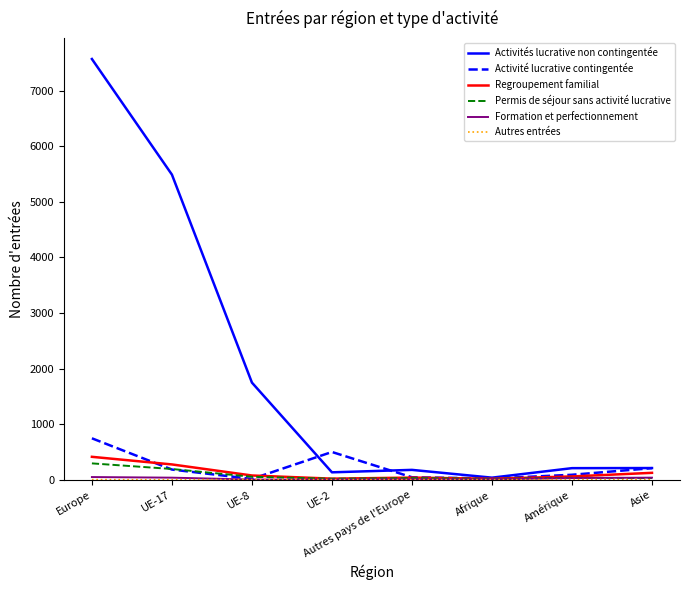

Which label corresponds to the largest value in the chart?

Europe